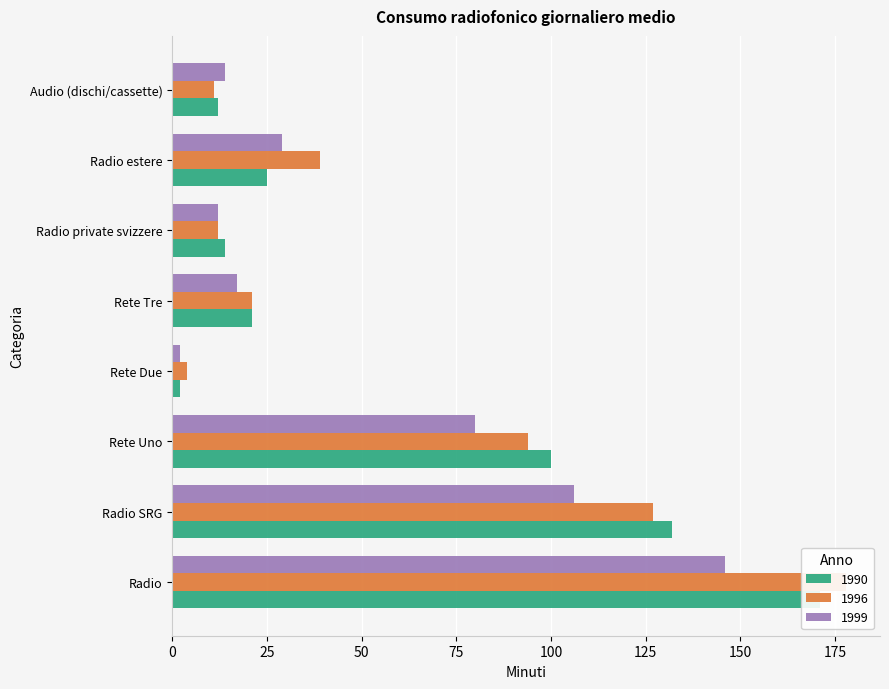

Rank the series by their maximum value, from lowest to highest.

1999, 1990, 1996